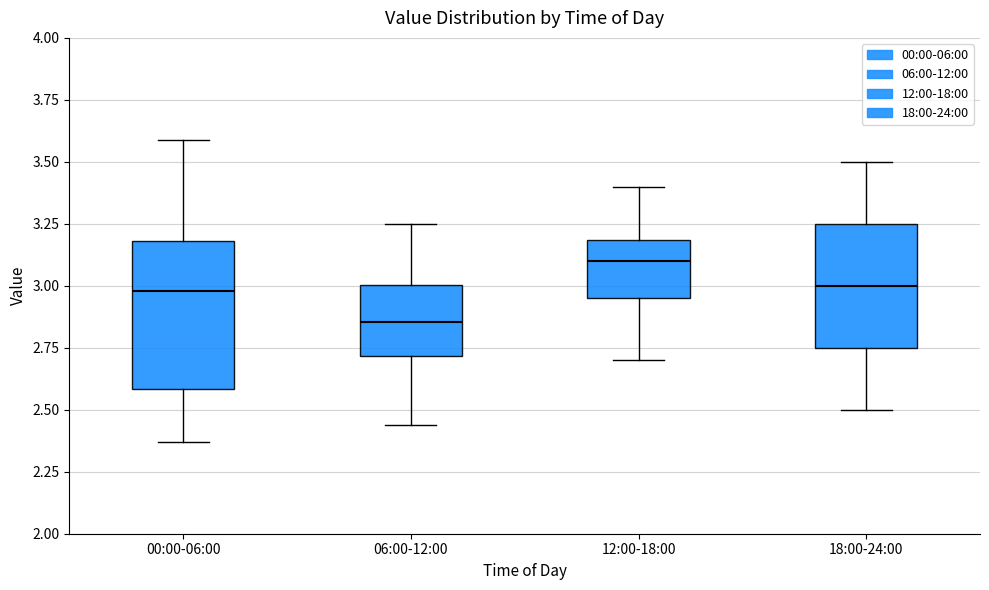

Where is the upper edge of the box for 06:00-12:00 on the y-axis? The values are not printed on the chart, so give them approximately, as read against the axis.

3.00